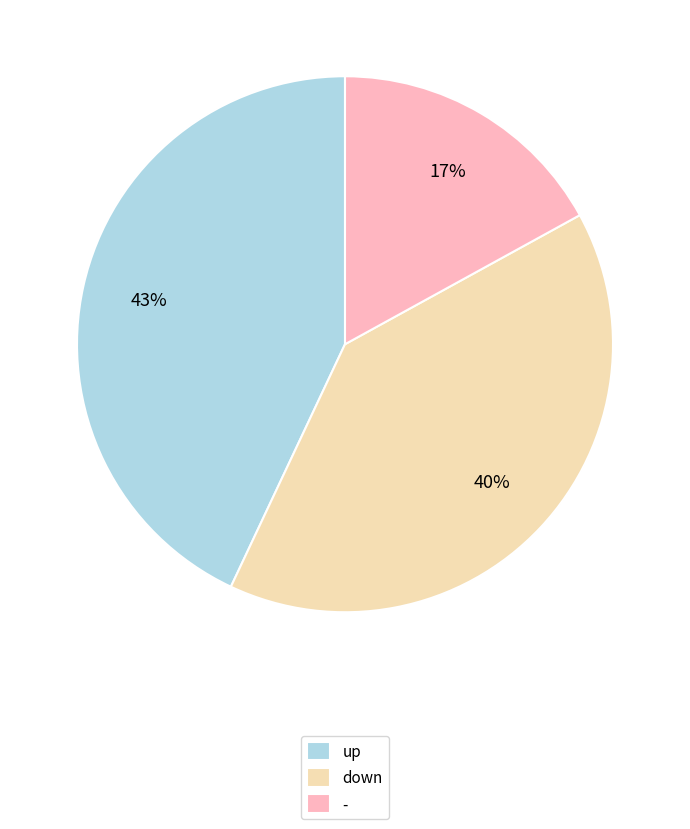

What is the ratio of the value at - to the value at down?

0.4